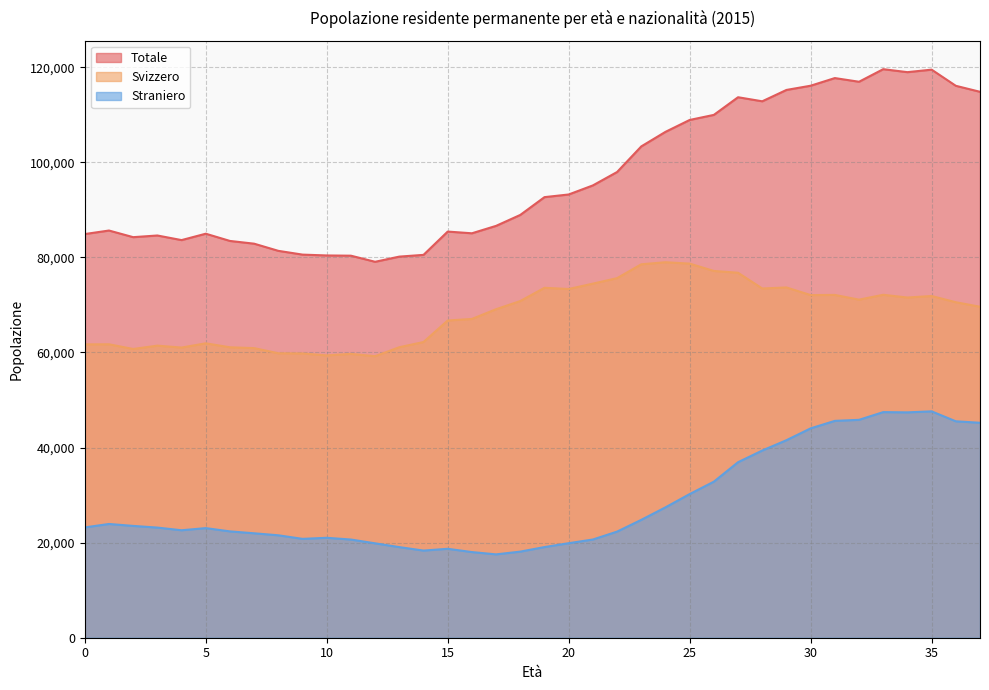

Which series has the largest range (max minus min)?

Totale